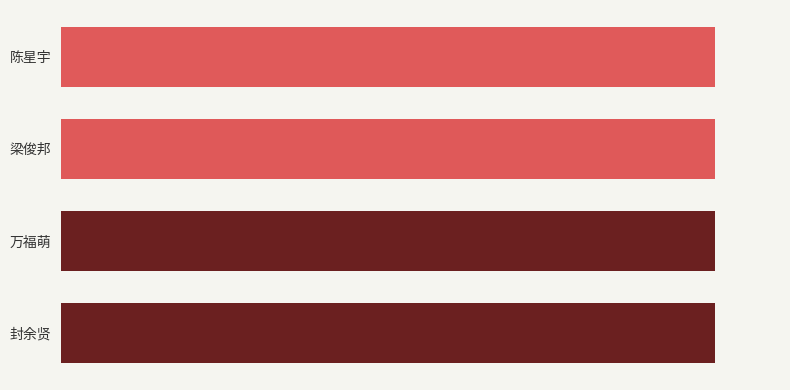

Are the bars horizontal?

Yes